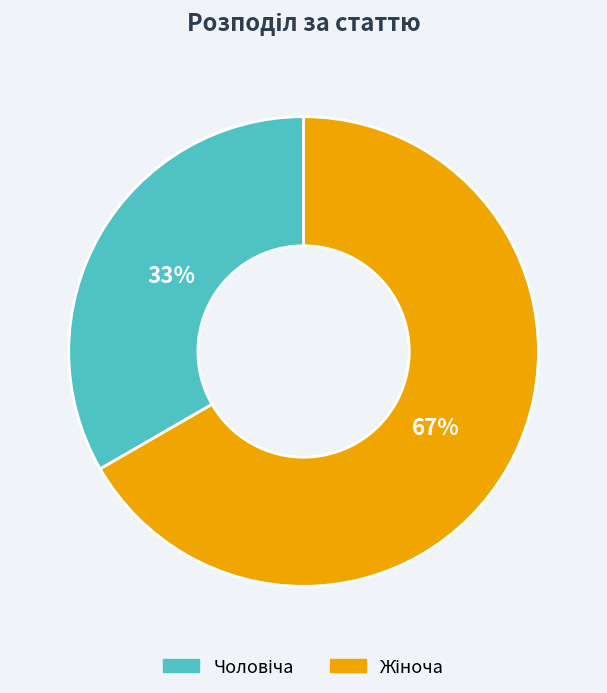

Count the number of slices in the pie.

2